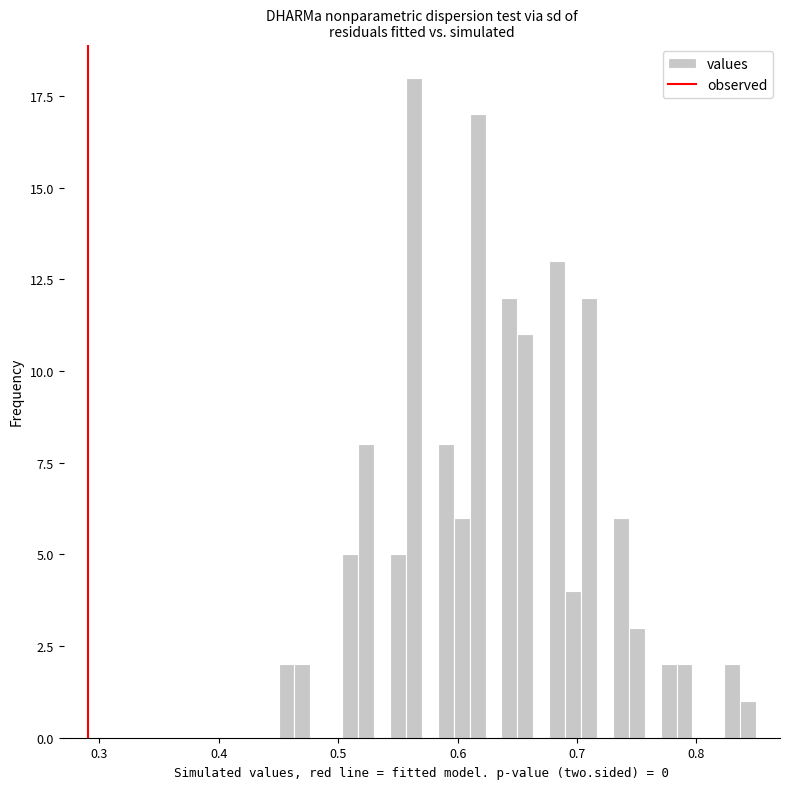

Read against the x-axis, roughly where is the centre of the tallest bar?

0.56